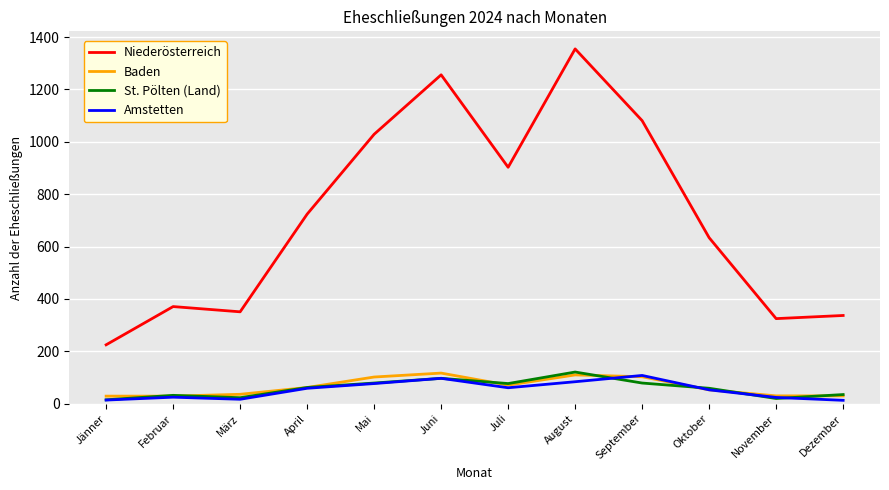

What is the maximum value shown in the chart?

1355